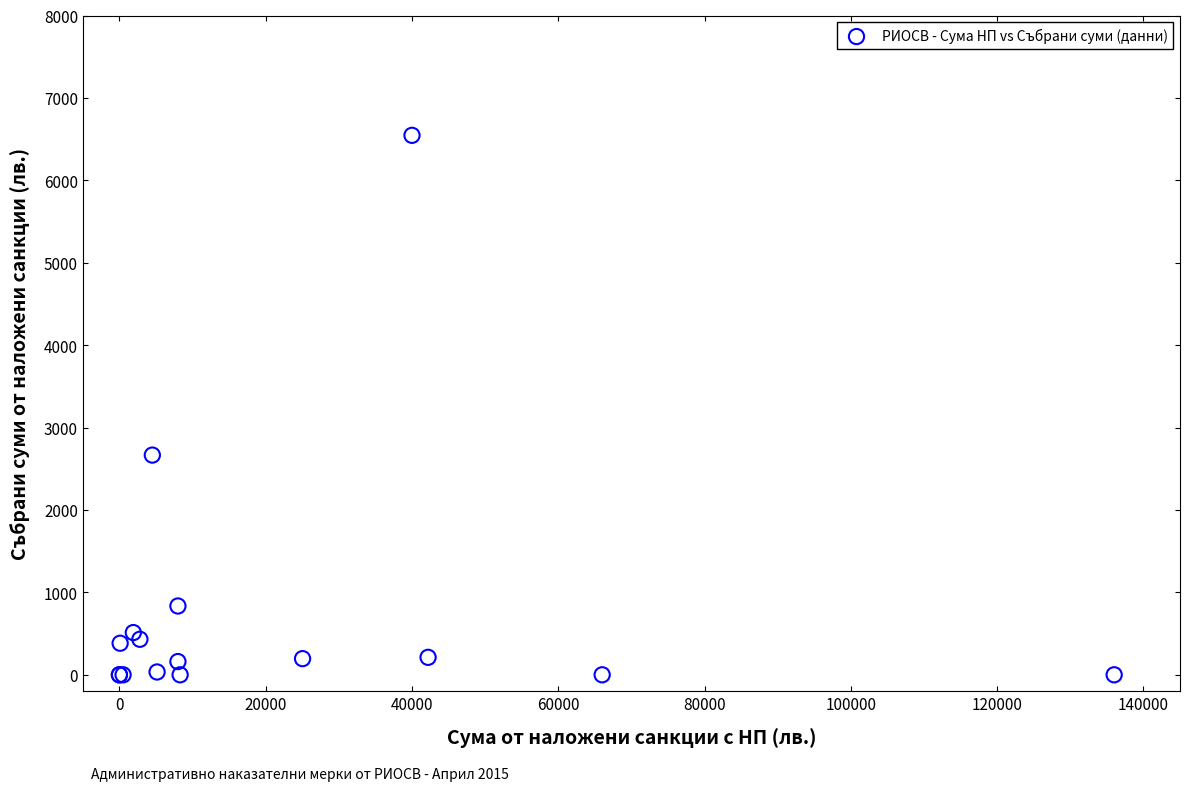

What Y value in the scatter plot is closest to 3273?

2666.0